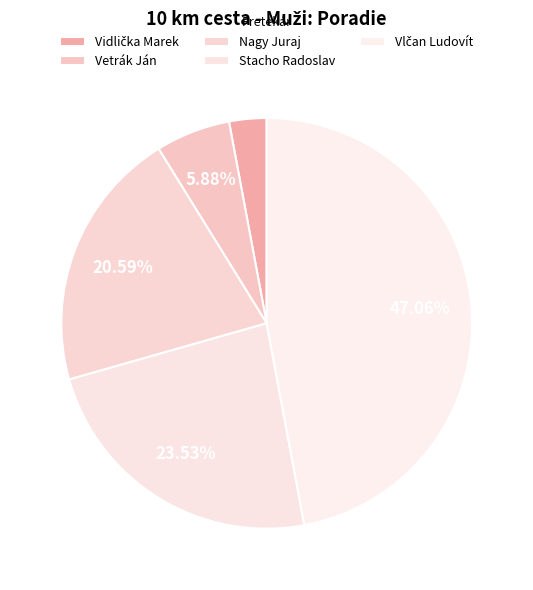

What percentage is the Nagy Juraj slice, to the nearest percent?

21%